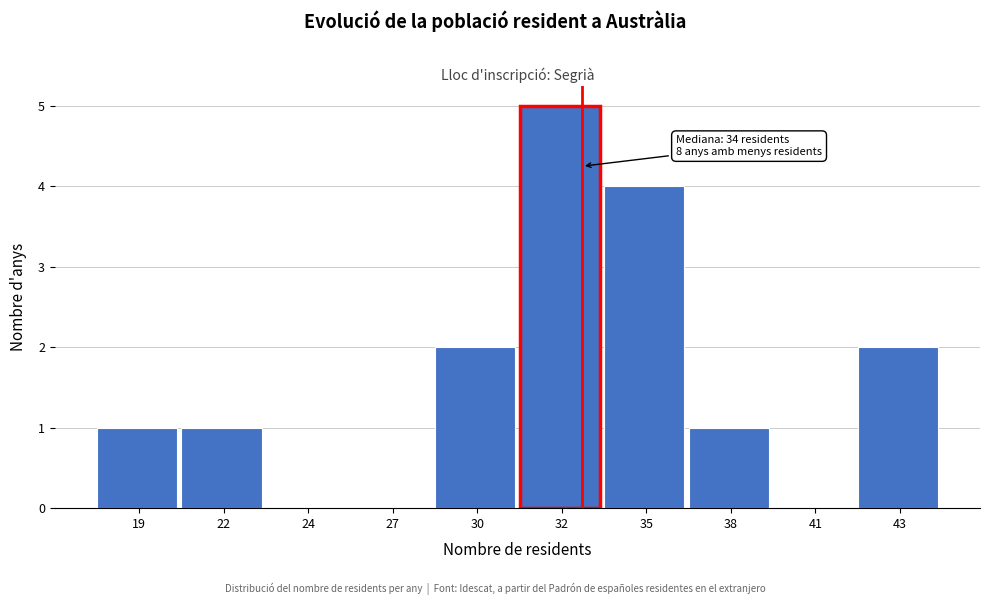

Reading left to right, list all the values displayed in this chart.

19=1	22=1	24=0	27=0	30=2	32=5	35=4	38=1	41=0	43=2